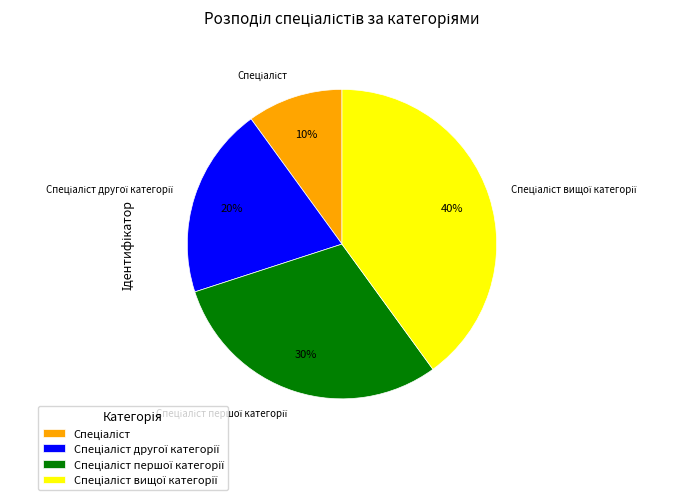

To the nearest percent, what is the difference between the largest and smallest slice percentages?

30%